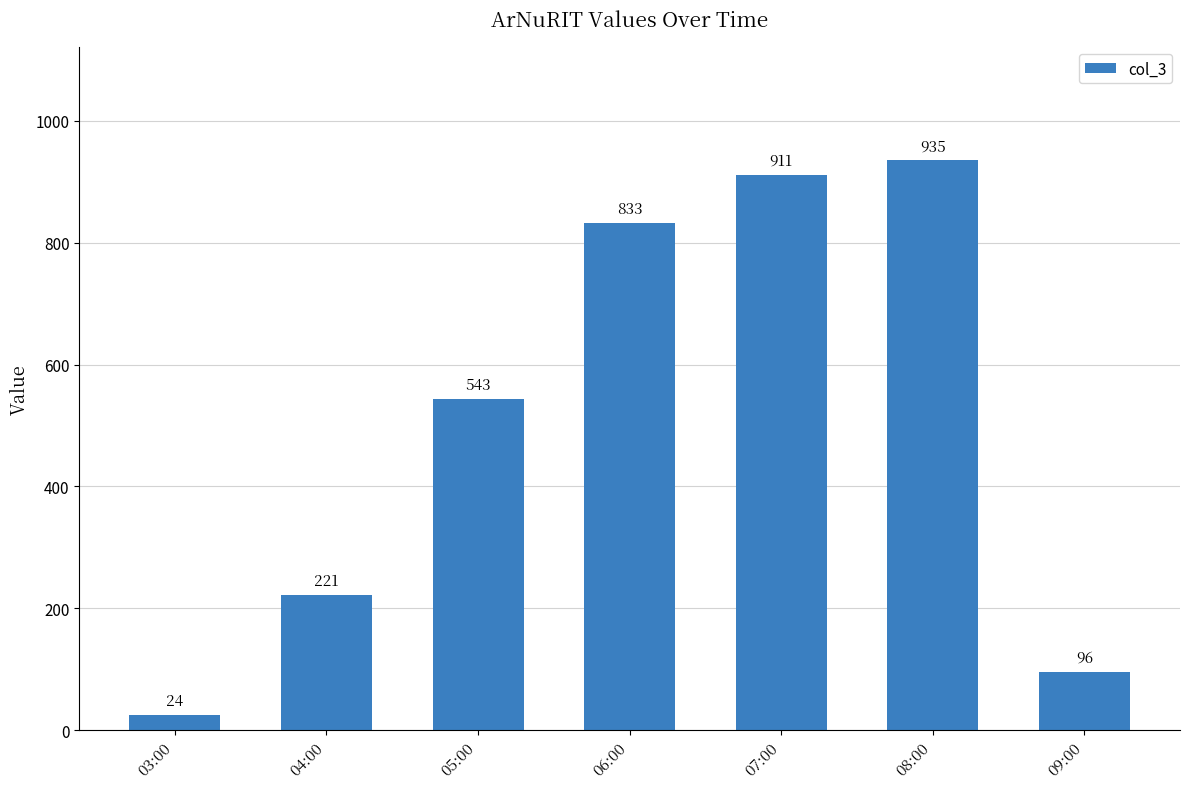

Approximately how many times larger is the value at 08:00 compared to 05:00?

1.7